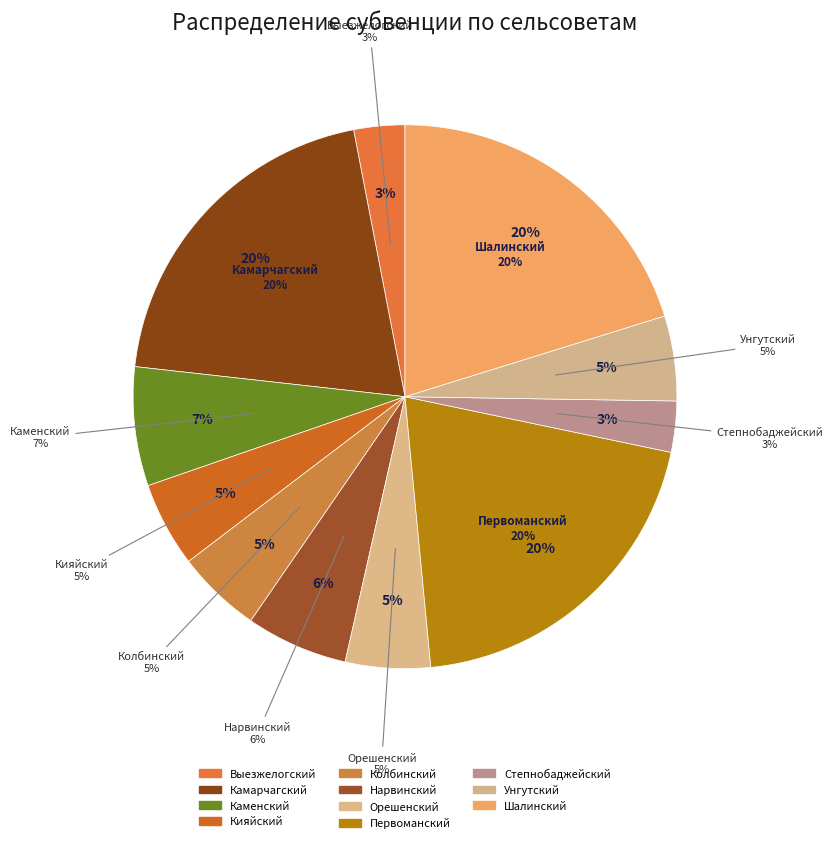

Which slice is the smallest?

Выезжелогский